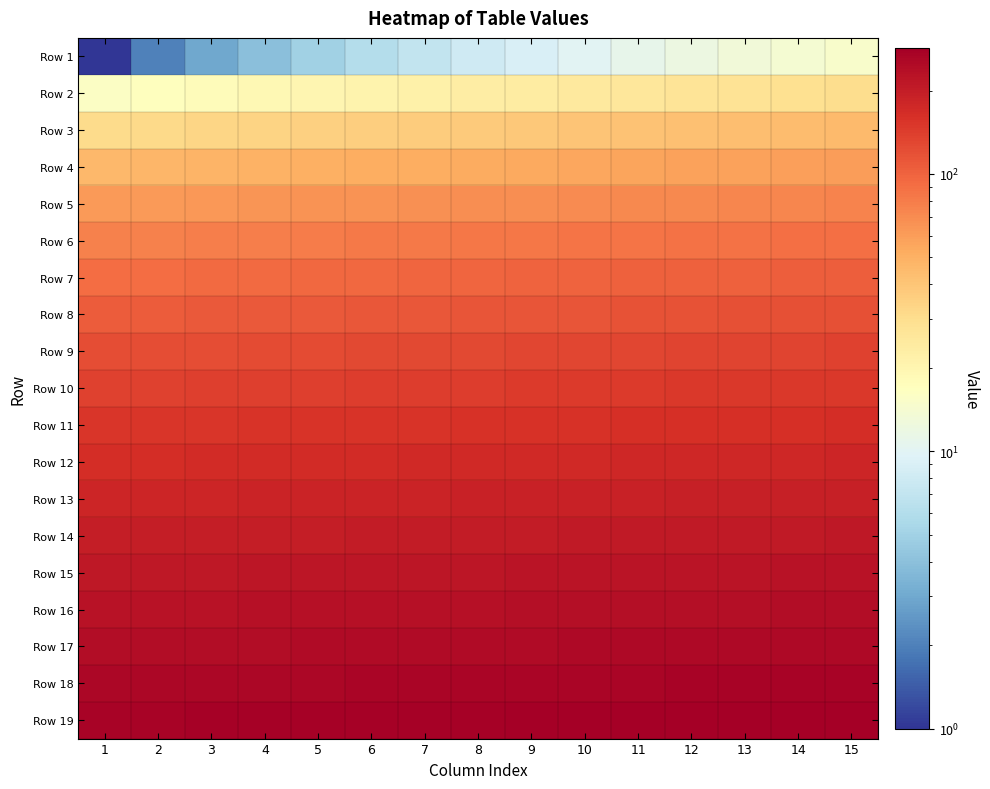

Reading right to left, list all the values displayed in this chart.

Row 1: 15=15	14=14	13=13	12=12	11=11	10=10	9=9	8=8	7=7	6=6	5=5	4=4	3=3	2=2	1=1
Row 2: 15=30	14=29	13=28	12=27	11=26	10=25	9=24	8=23	7=22	6=21	5=20	4=19	3=18	2=17	1=16
Row 3: 15=45	14=44	13=43	12=42	11=41	10=40	9=39	8=38	7=37	6=36	5=35	4=34	3=33	2=32	1=31
Row 4: 15=60	14=59	13=58	12=57	11=56	10=55	9=54	8=53	7=52	6=51	5=50	4=49	3=48	2=47	1=46
Row 5: 15=75	14=74	13=73	12=72	11=71	10=70	9=69	8=68	7=67	6=66	5=65	4=64	3=63	2=62	1=61
Row 6: 15=90	14=89	13=88	12=87	11=86	10=85	9=84	8=83	7=82	6=81	5=80	4=79	3=78	2=77	1=76
Row 7: 15=105	14=104	13=103	12=102	11=101	10=100	9=99	8=98	7=97	6=96	5=95	4=94	3=93	2=92	1=91
Row 8: 15=120	14=119	13=118	12=117	11=116	10=115	9=114	8=113	7=112	6=111	5=110	4=109	3=108	2=107	1=106
Row 9: 15=135	14=134	13=133	12=132	11=131	10=130	9=129	8=128	7=127	6=126	5=125	4=124	3=123	2=122	1=121
Row 10: 15=150	14=149	13=148	12=147	11=146	10=145	9=144	8=143	7=142	6=141	5=140	4=139	3=138	2=137	1=136
Row 11: 15=165	14=164	13=163	12=162	11=161	10=160	9=159	8=158	7=157	6=156	5=155	4=154	3=153	2=152	1=151
Row 12: 15=180	14=179	13=178	12=177	11=176	10=175	9=174	8=173	7=172	6=171	5=170	4=169	3=168	2=167	1=166
Row 13: 15=195	14=194	13=193	12=192	11=191	10=190	9=189	8=188	7=187	6=186	5=185	4=184	3=183	2=182	1=181
Row 14: 15=210	14=209	13=208	12=207	11=206	10=205	9=204	8=203	7=202	6=201	5=200	4=199	3=198	2=197	1=196
Row 15: 15=225	14=224	13=223	12=222	11=221	10=220	9=219	8=218	7=217	6=216	5=215	4=214	3=213	2=212	1=211
Row 16: 15=240	14=239	13=238	12=237	11=236	10=235	9=234	8=233	7=232	6=231	5=230	4=229	3=228	2=227	1=226
Row 17: 15=255	14=254	13=253	12=252	11=251	10=250	9=249	8=248	7=247	6=246	5=245	4=244	3=243	2=242	1=241
Row 18: 15=270	14=269	13=268	12=267	11=266	10=265	9=264	8=263	7=262	6=261	5=260	4=259	3=258	2=257	1=256
Row 19: 15=285	14=284	13=283	12=282	11=281	10=280	9=279	8=278	7=277	6=276	5=275	4=274	3=273	2=272	1=271